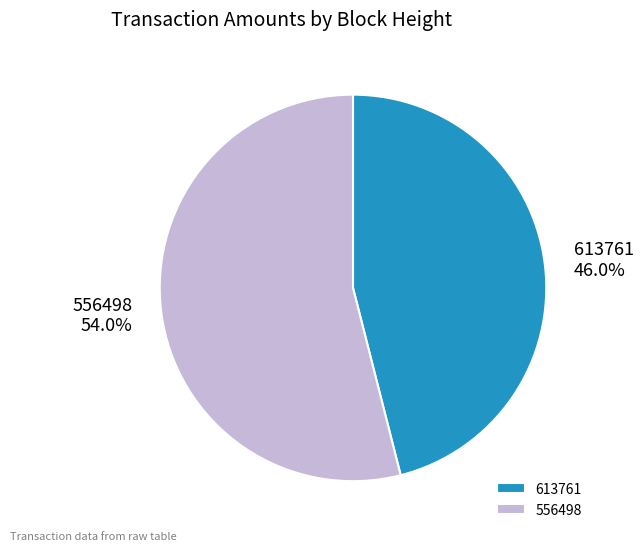

How many slices are in this pie chart?

2